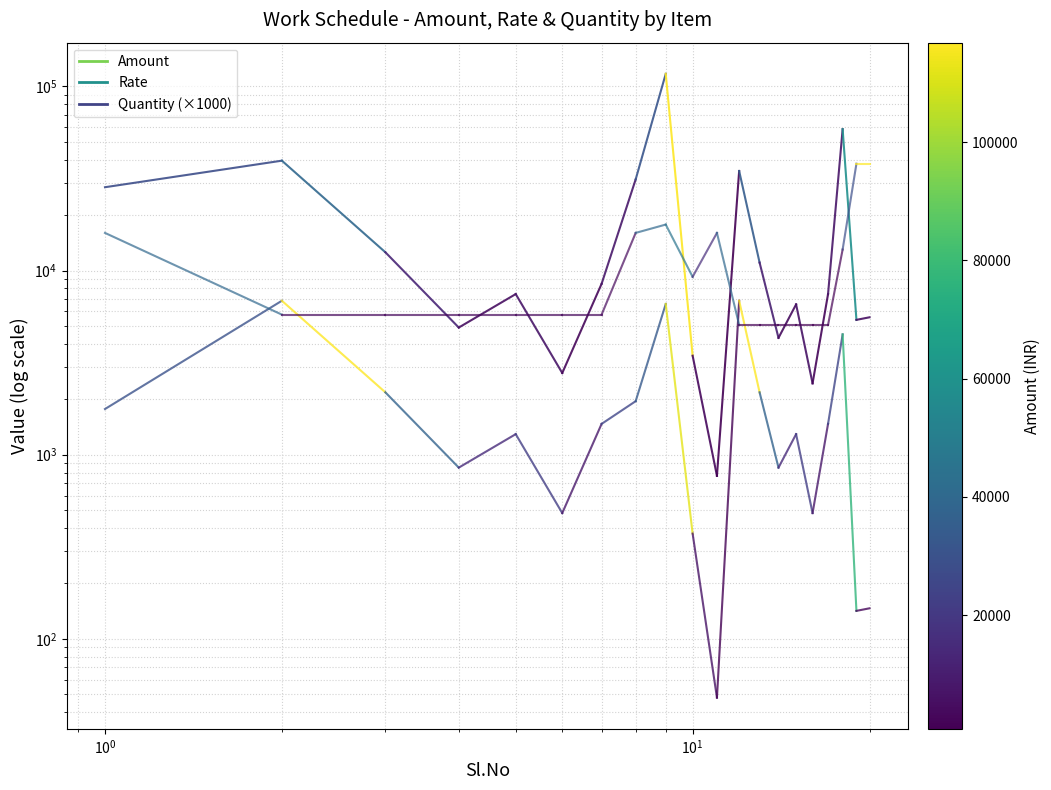

Is this an area chart (filled region under the line)?

No